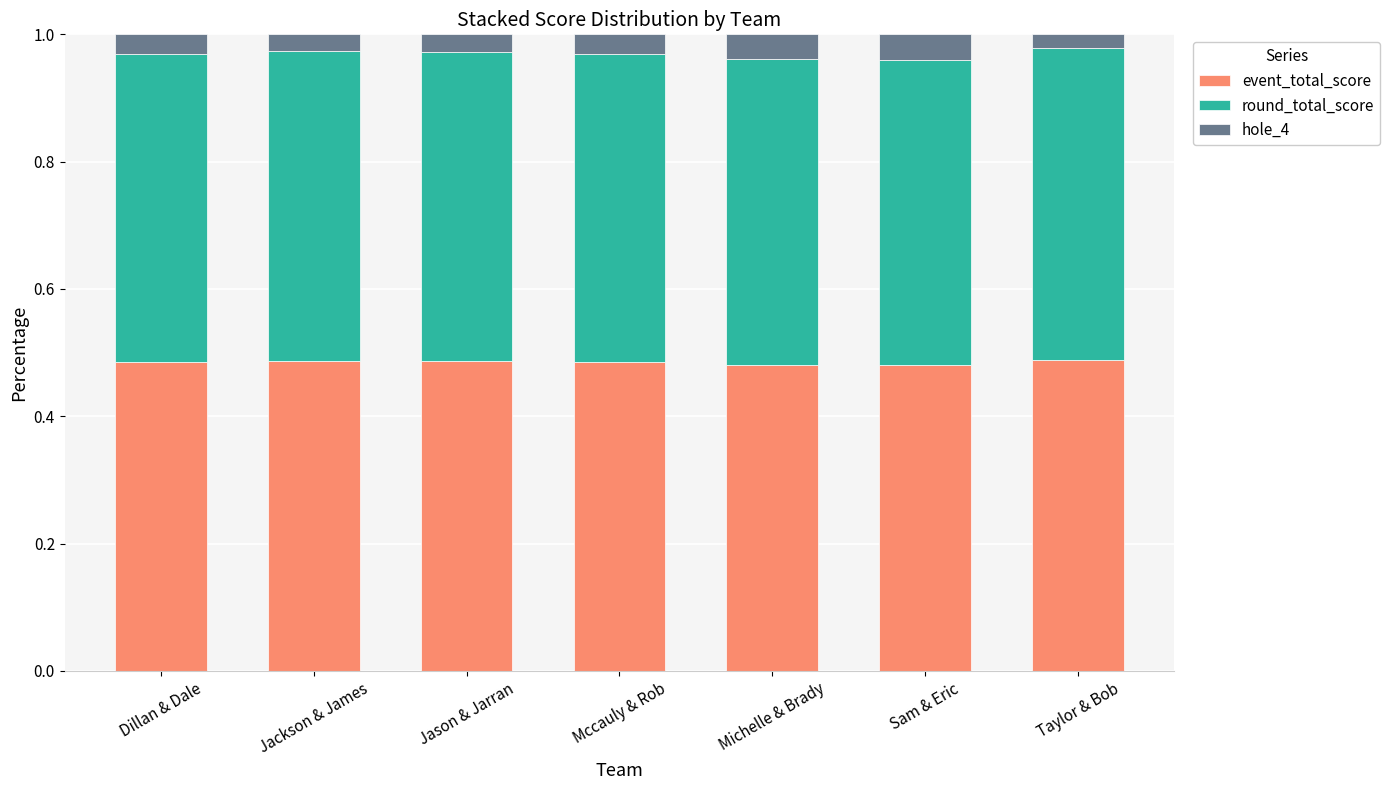

What is the sum of all event_total_score values?

3.4